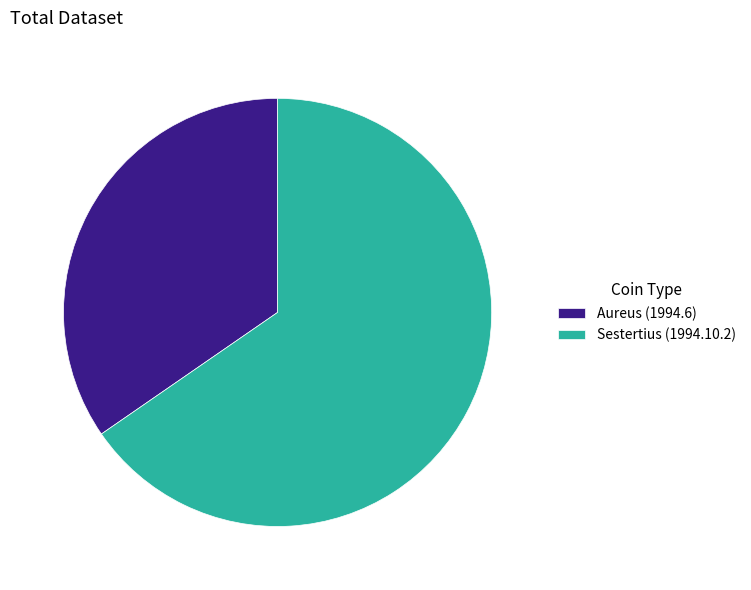

Is Sestertius (1994.10.2) the majority of the pie?

Yes